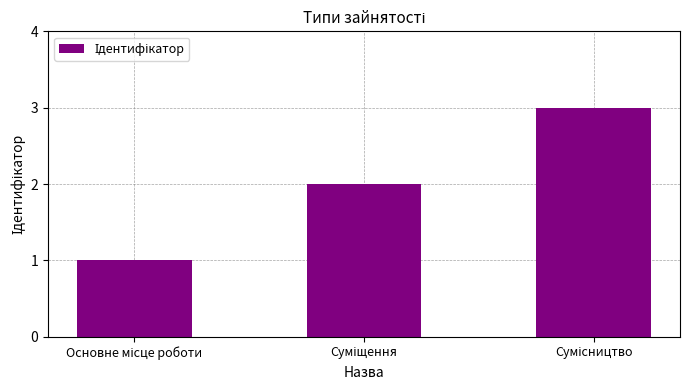

What is the difference between the maximum and minimum values?

2